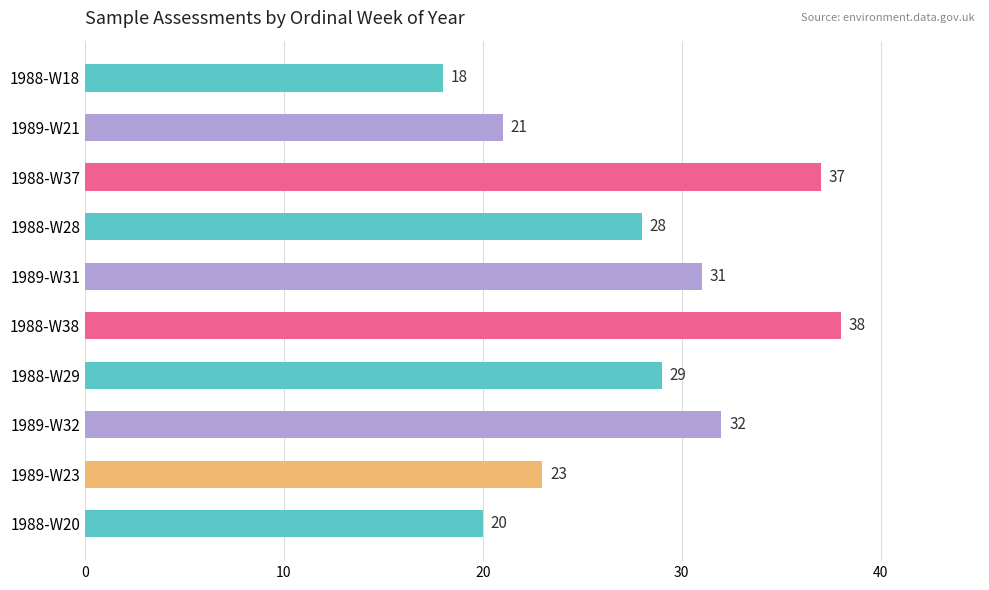

At which label is the value closest to 28?

1988-W28